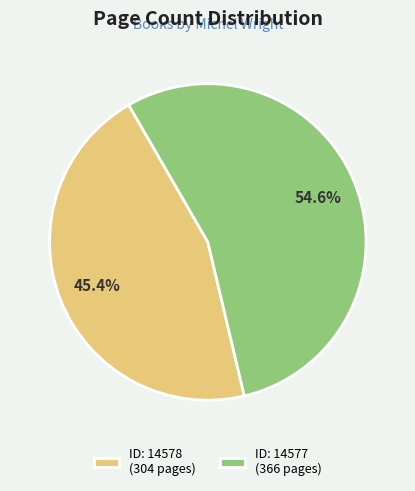

How many segments does this pie chart have?

2